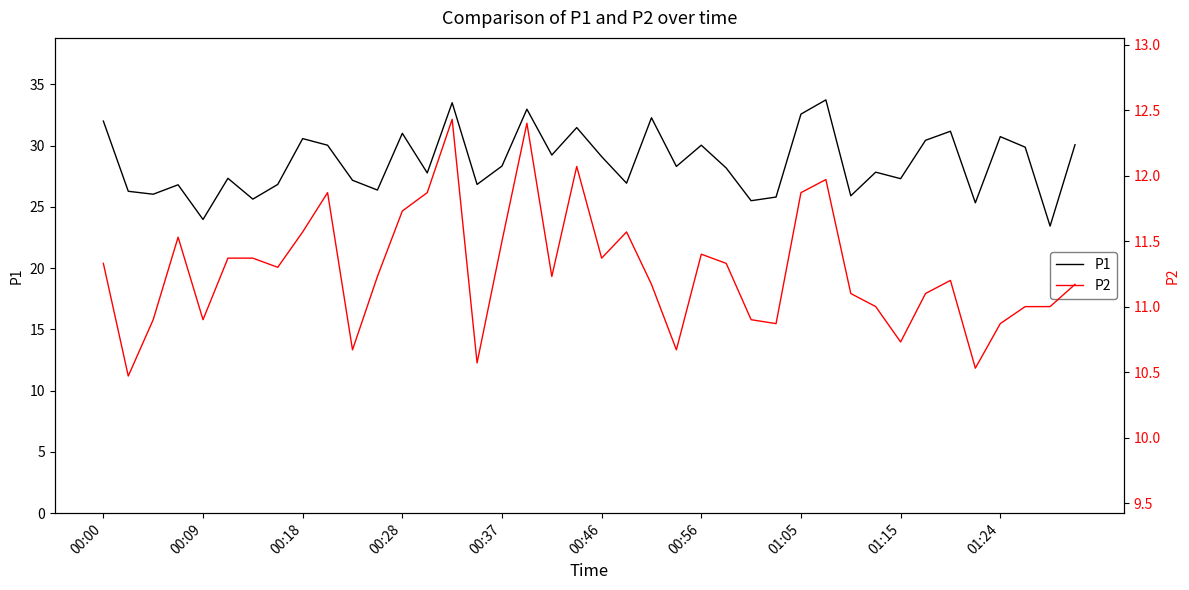

What is the maximum value for P1?

33.7